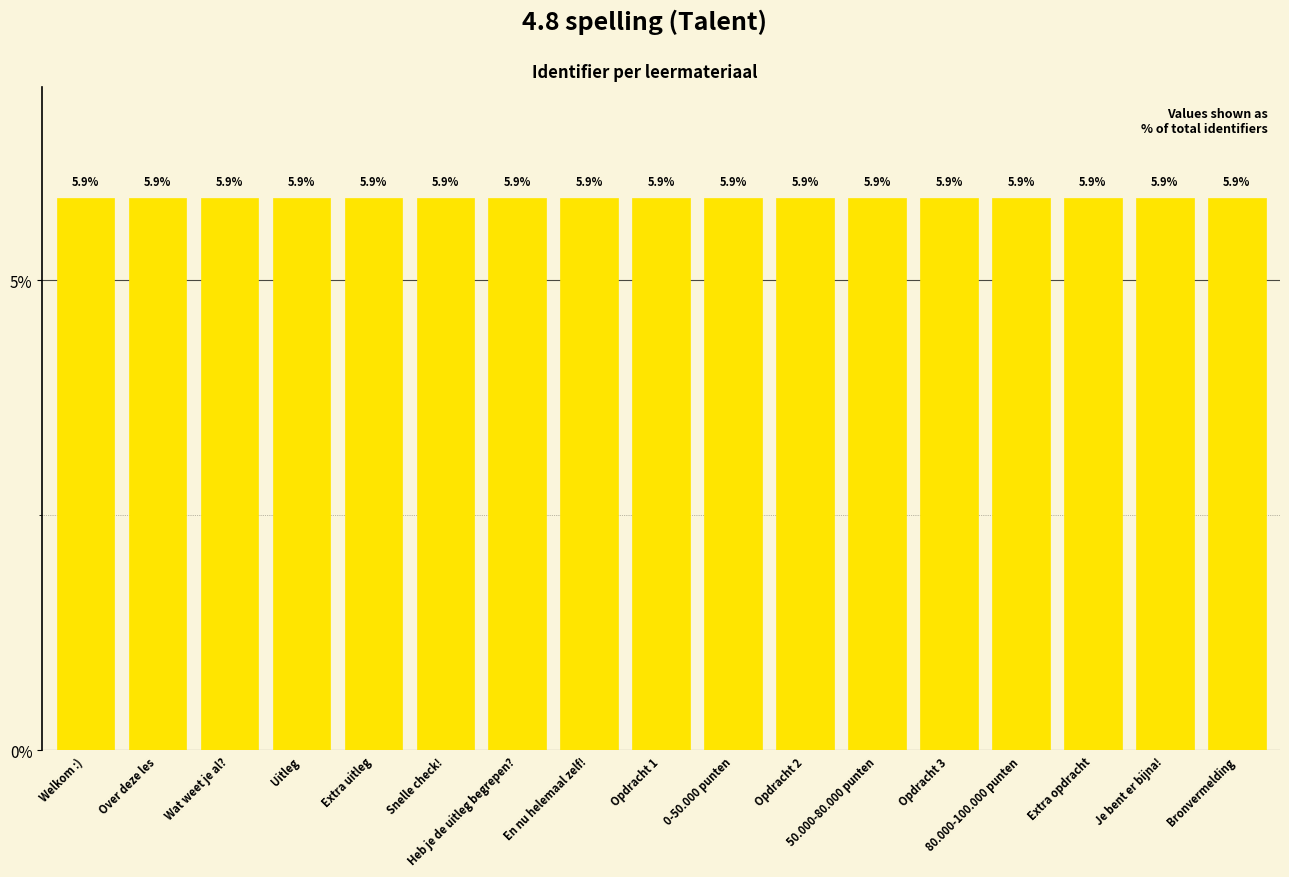

Are the bars grouped side by side (vs. stacked)?

No